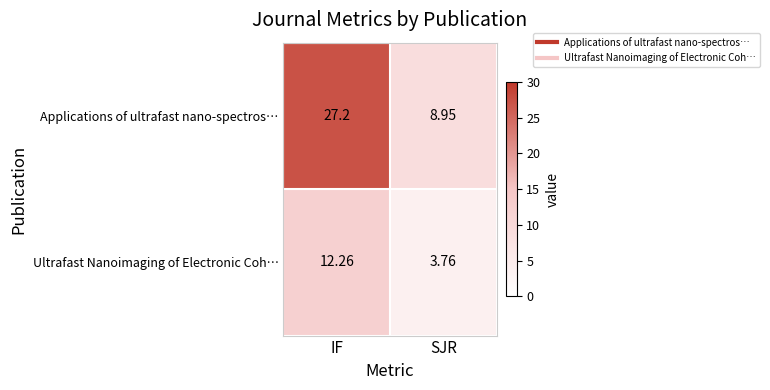

Which series has the widest spread of values?

Applications of ultrafast nano-spectros…